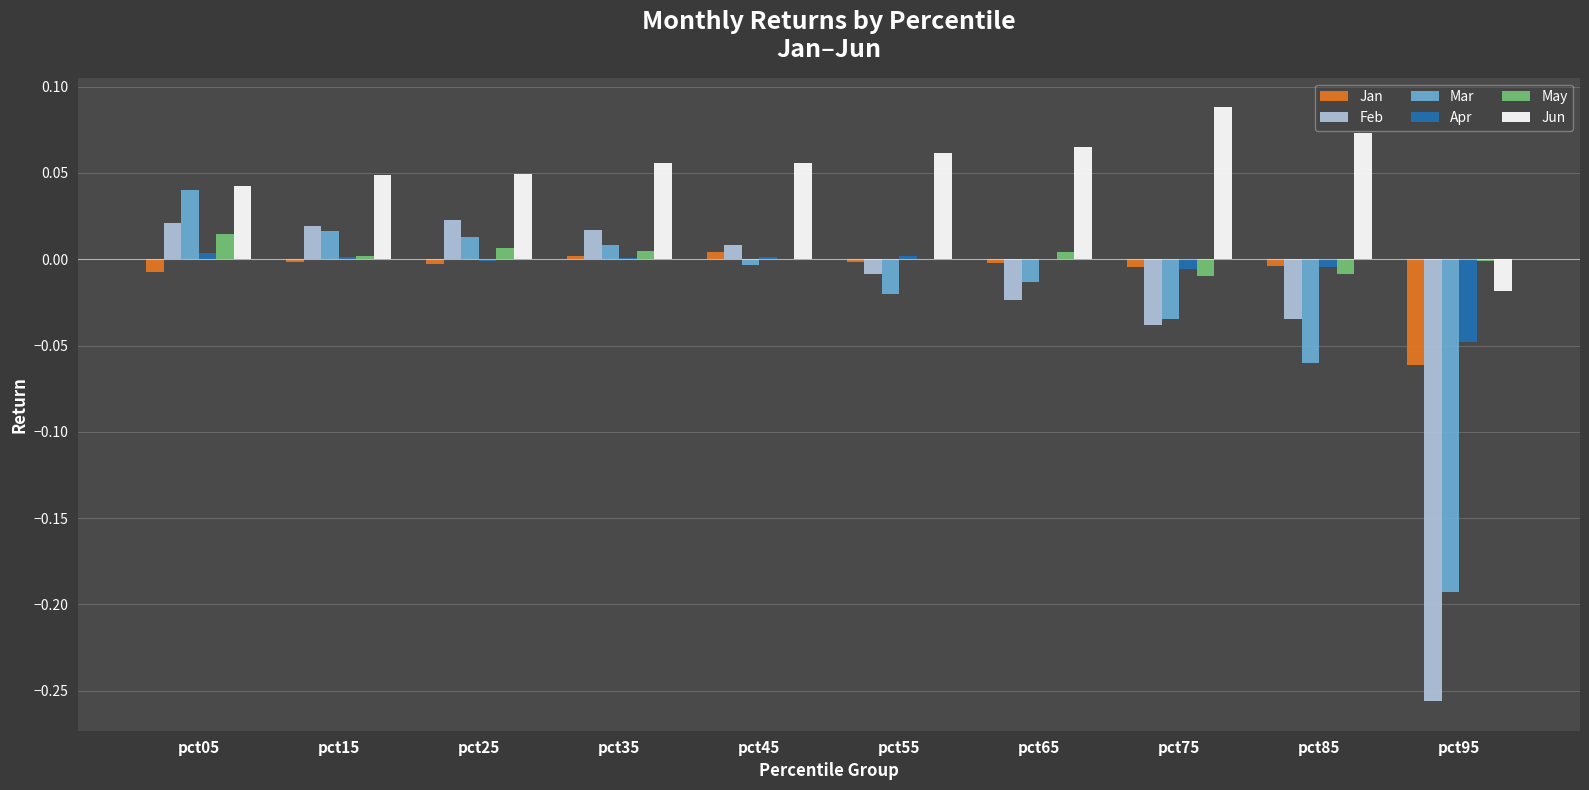

Which series has the largest total across all categories?

Jun